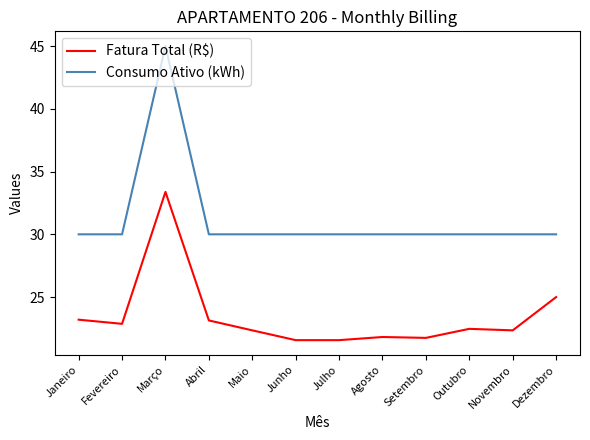

The Consumo Ativo (kWh) series shows 30.0 at Setembro. True or false?

True